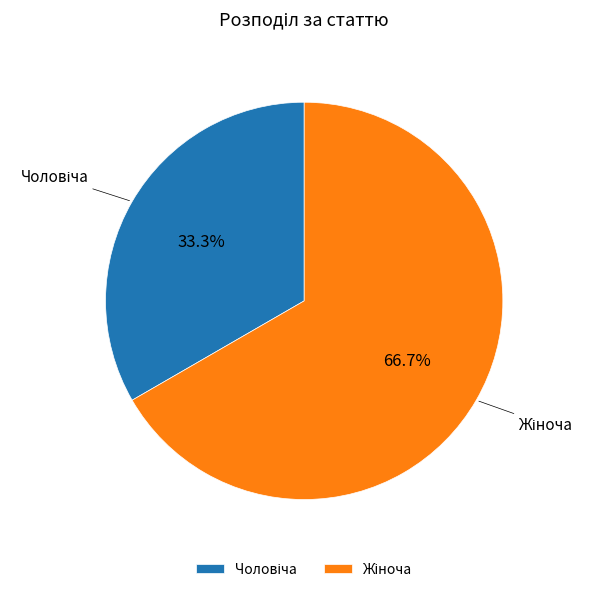

To the nearest percent, what is the average slice percentage?

50%